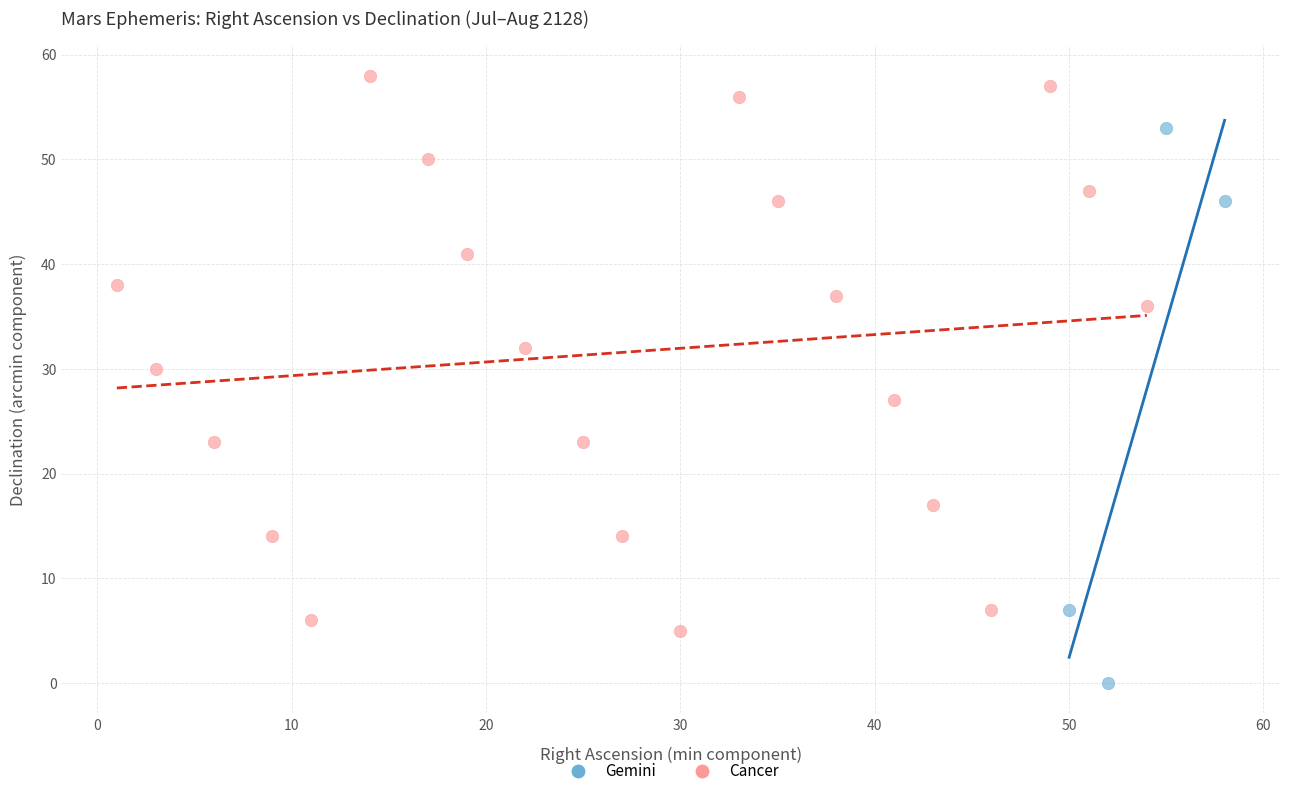

What are all the series names shown in the legend?

Gemini, Cancer